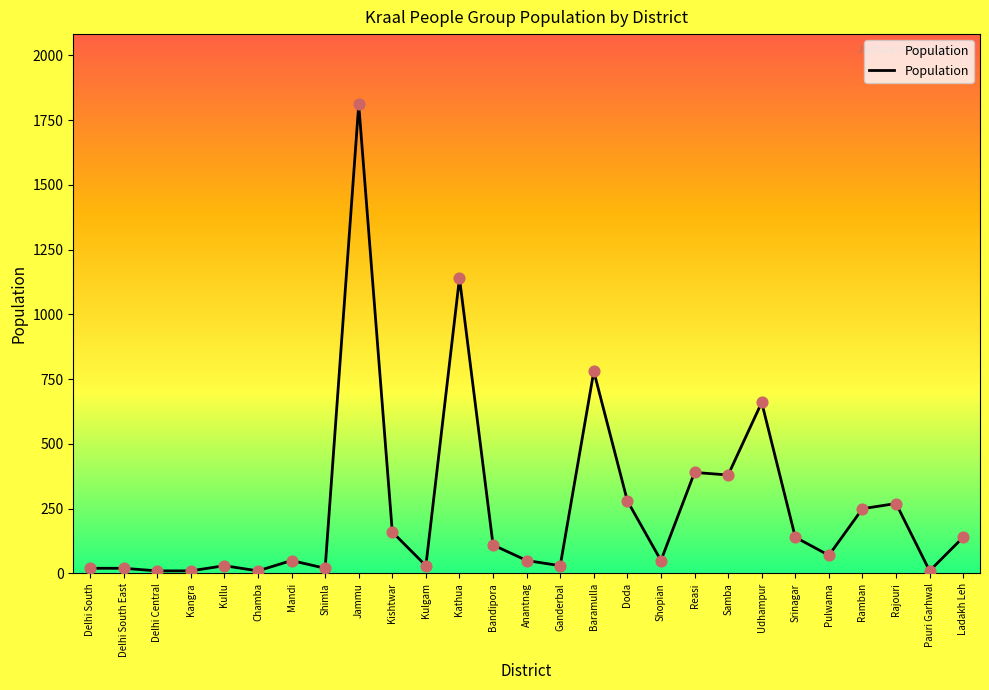

What is the change in value from Jammu to Bandipora?

-1700